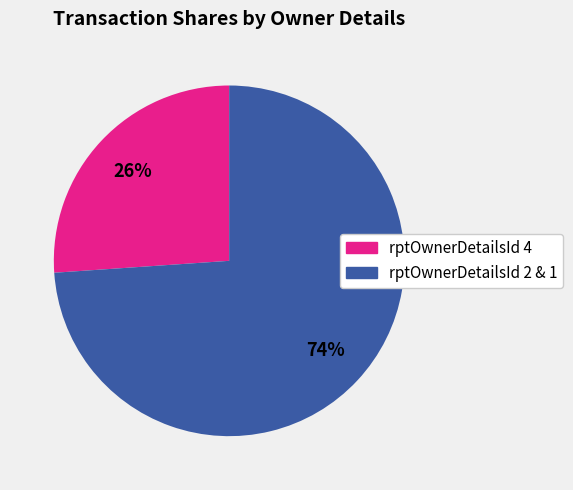

To the nearest percent, what is the average slice percentage?

50%